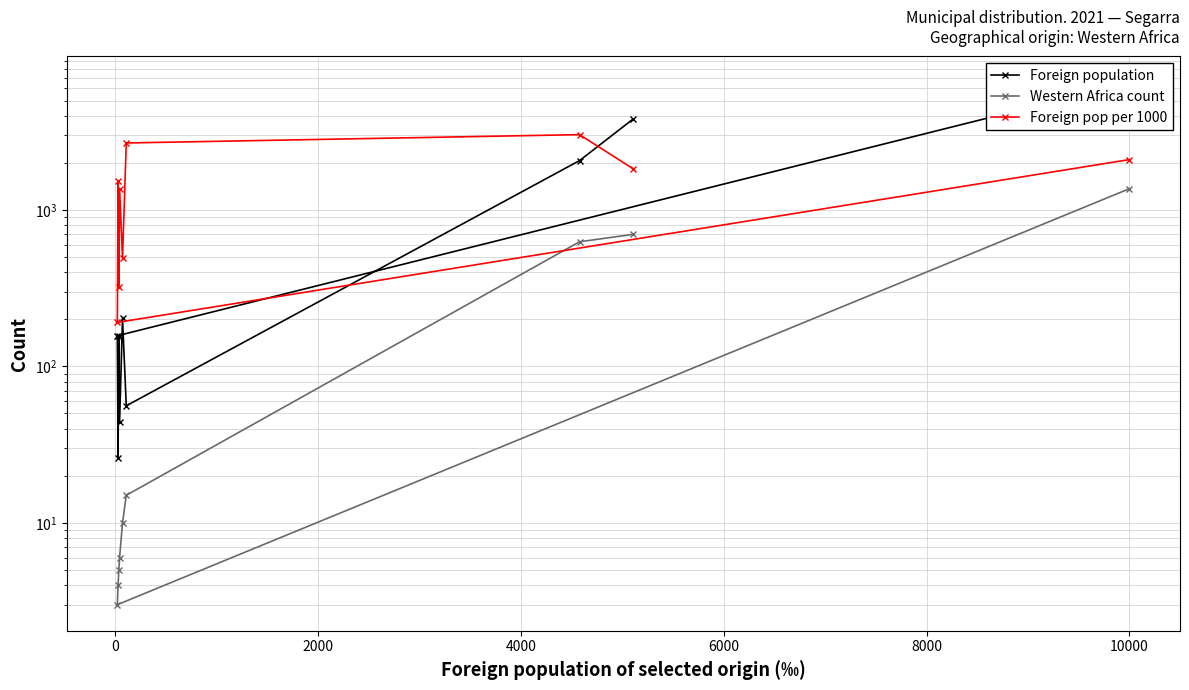

True or false: Foreign pop per 1000 and Western Africa count intersect in this chart.

False